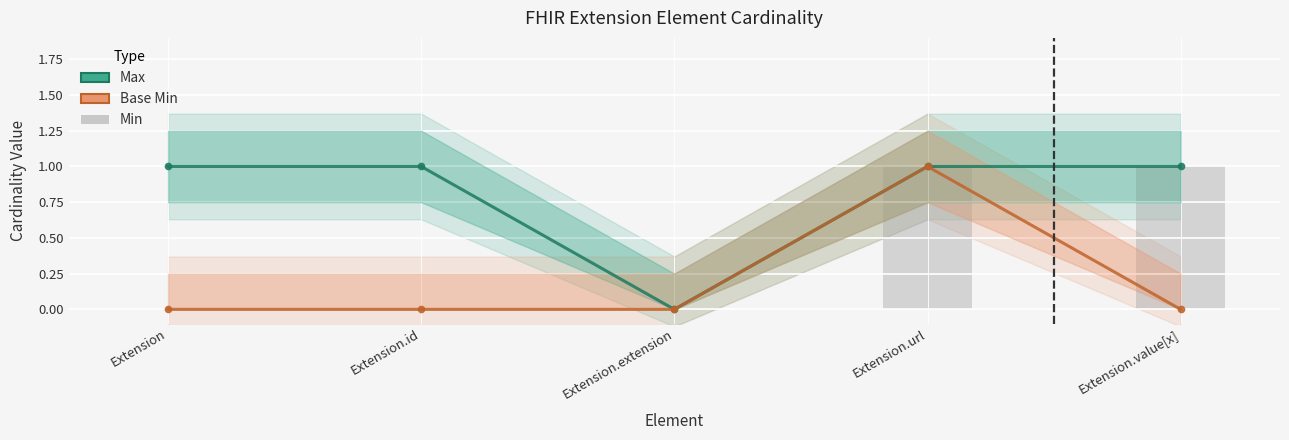

Which series has the largest total across all categories?

Max